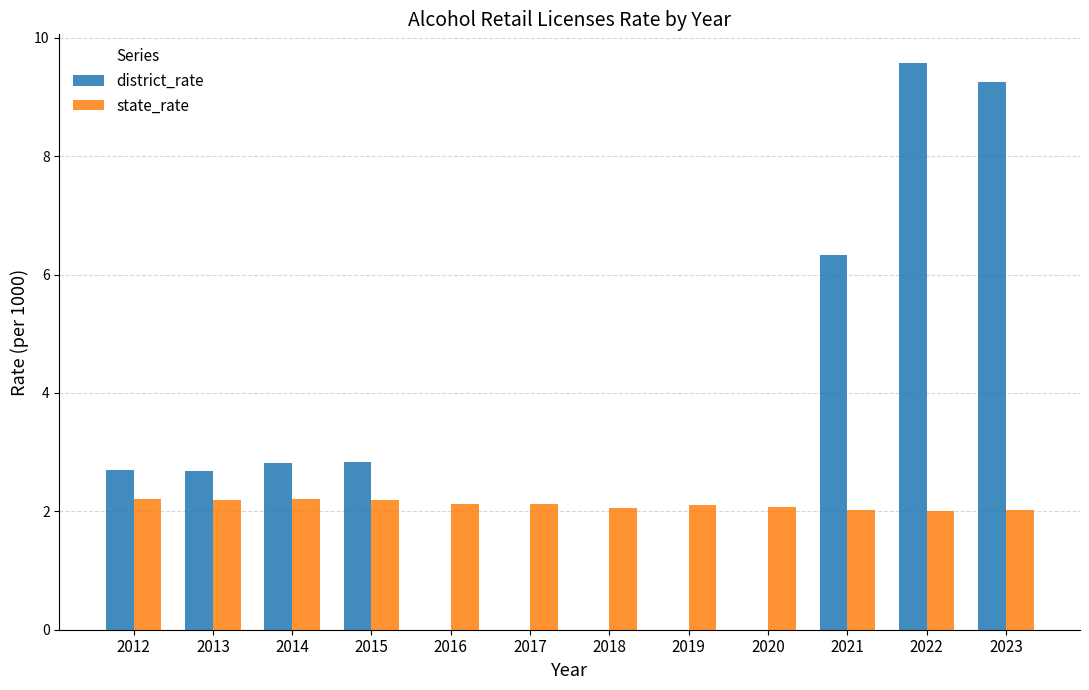

Is it true that state_rate equals 1.5 at 2014?

False